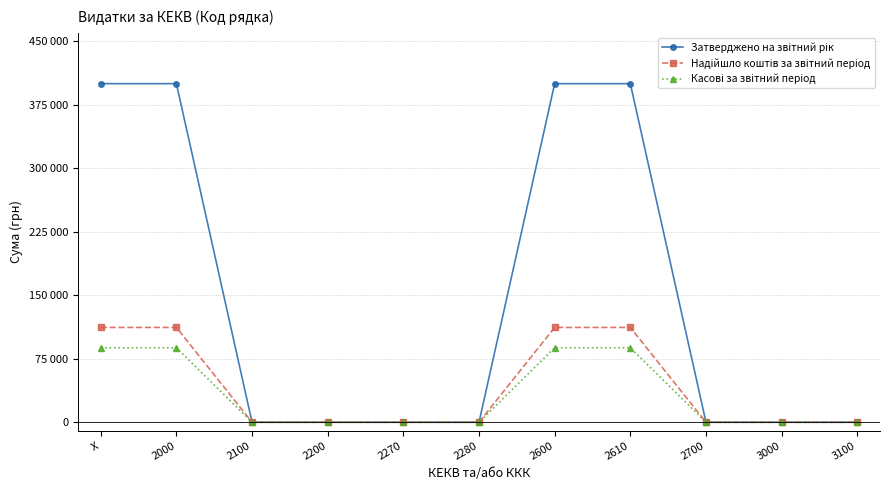

At which category is the sum across all series the highest?

X